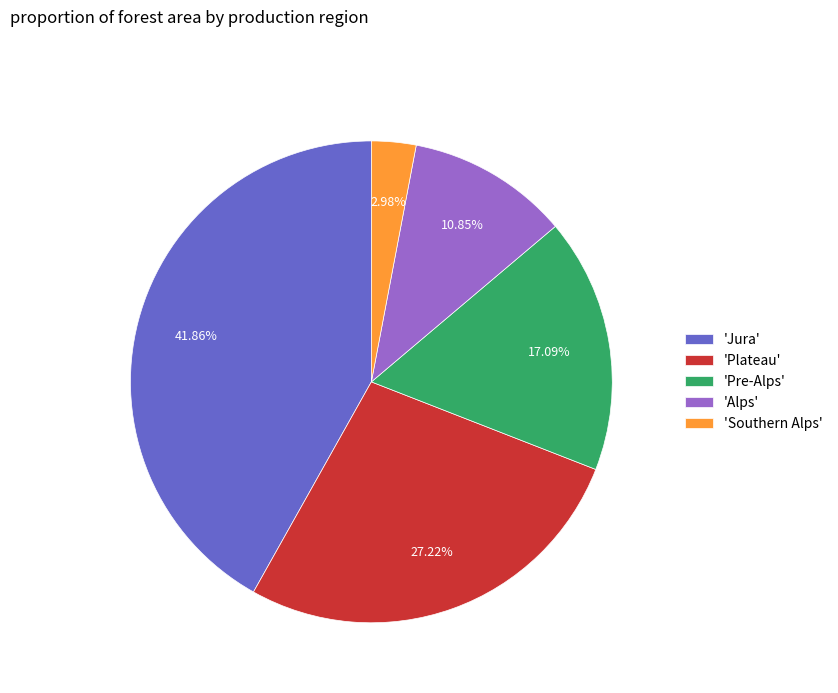

Is 'Plateau' the majority of the pie?

No